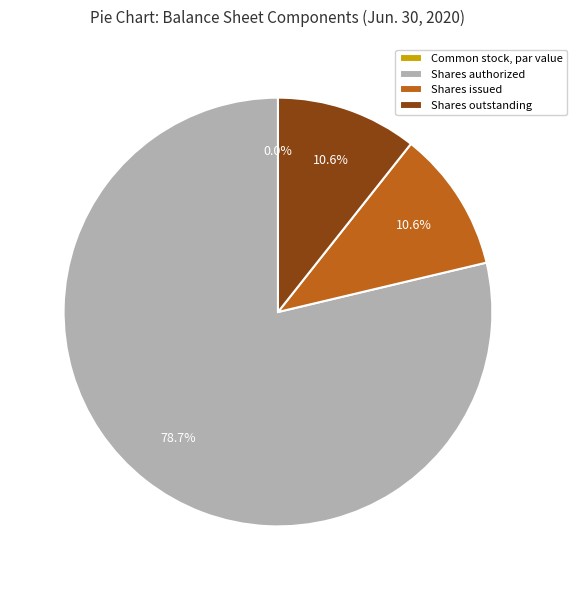

Is the sum of Common stock, shares outstanding and Common stock, par value greater than half?

No